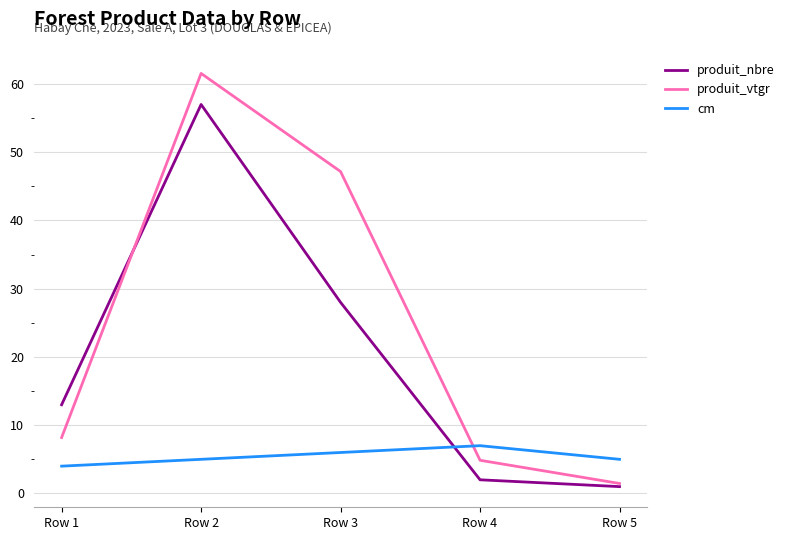

Which series ends up on top after the final intersection of cm and produit_nbre?

cm